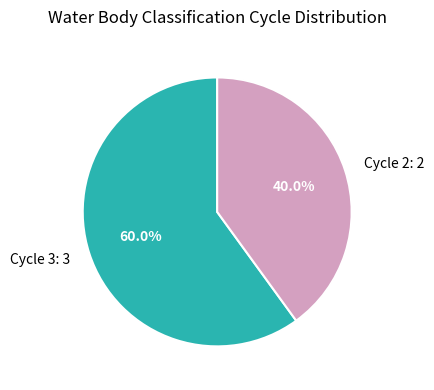

To the nearest percent, what is the combined percentage of Cycle 2 and Cycle 3?

100%